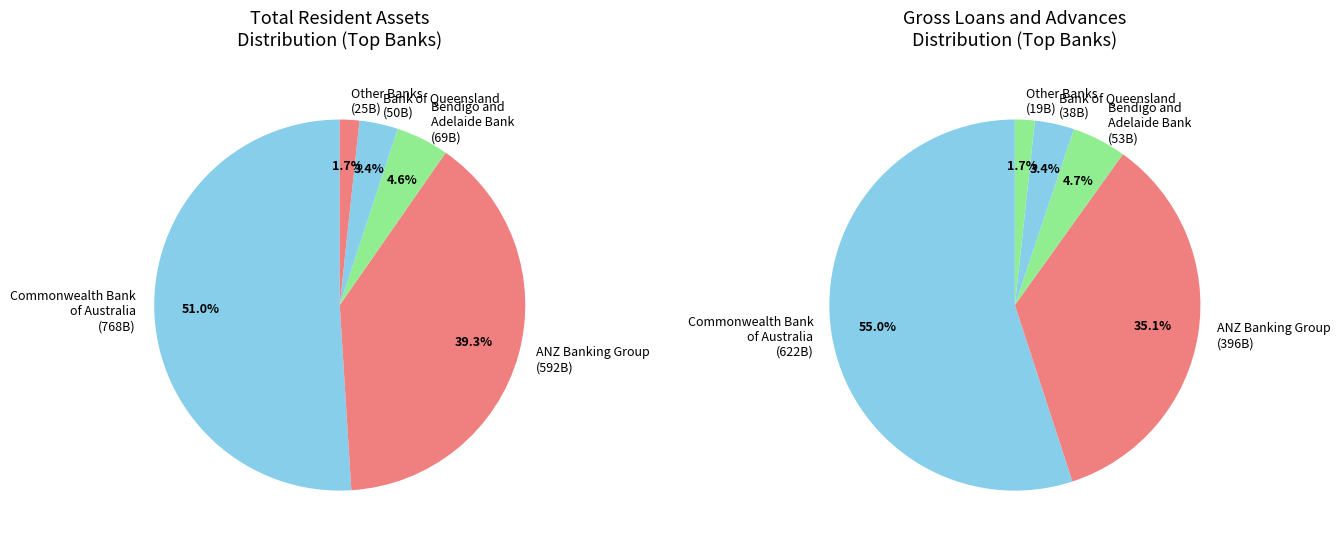

The Other investments slice represents 11% of the pie. True or false?

False